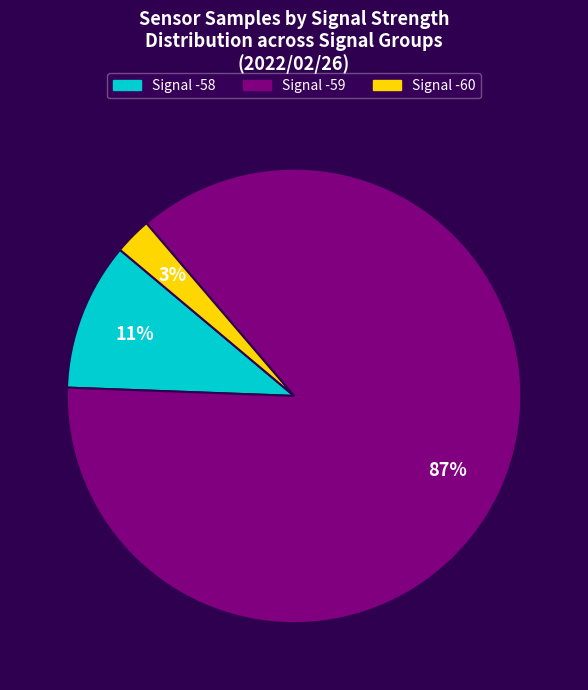

Does any single category account for the majority?

Yes